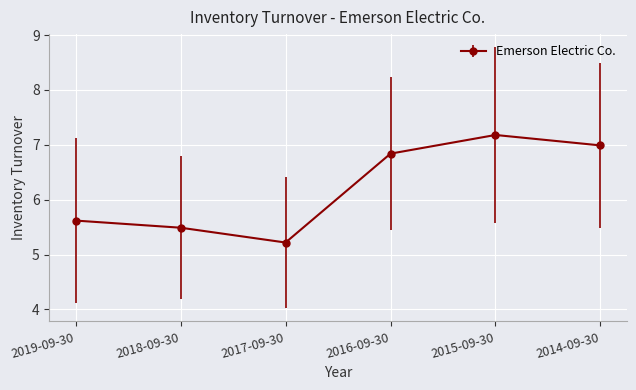

What is the approximate value at 2016-09-30?

6.8